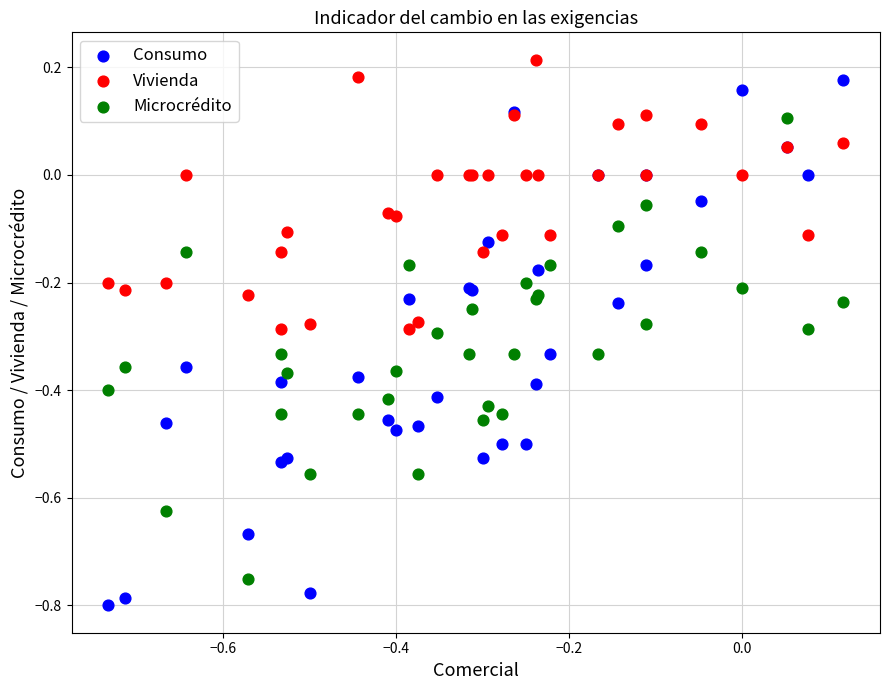

Which series contains the lowest Y value?

Consumo